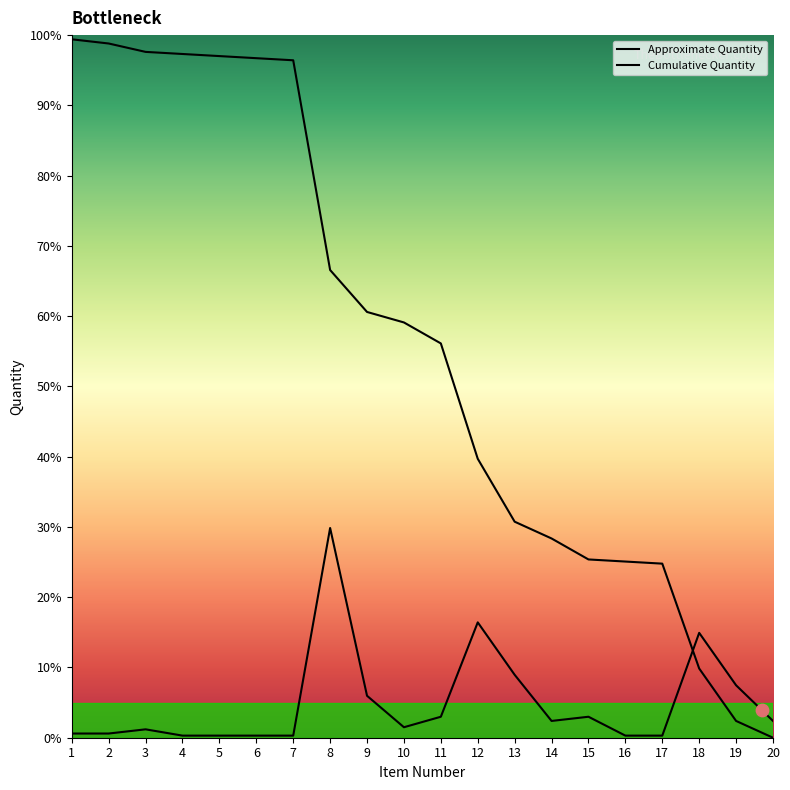

Is the value of Approximate Quantity at 20 greater than the value of Cumulative Quantity at 8?

No